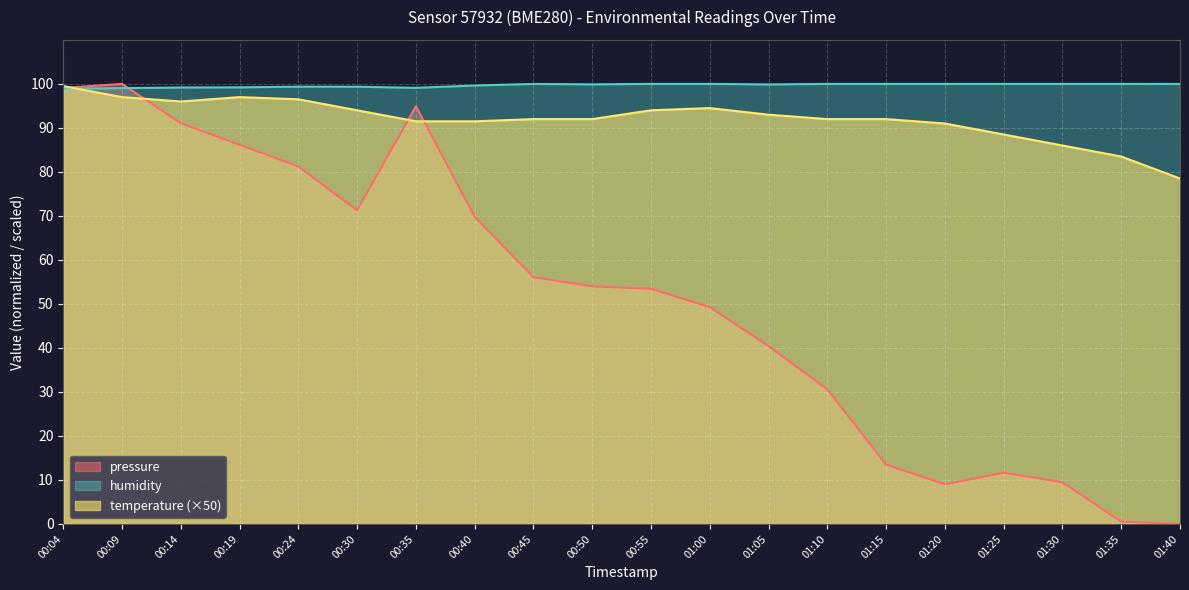

In temperature, how many points are lower than both neighbors (excluding endpoints)?

1